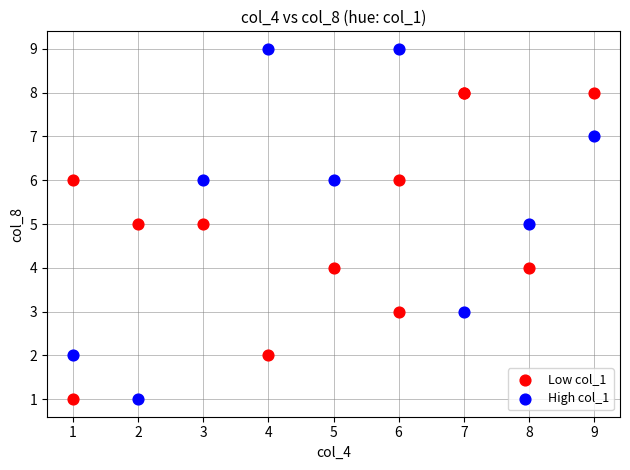

Which series reaches the maximum Y coordinate?

High col_1